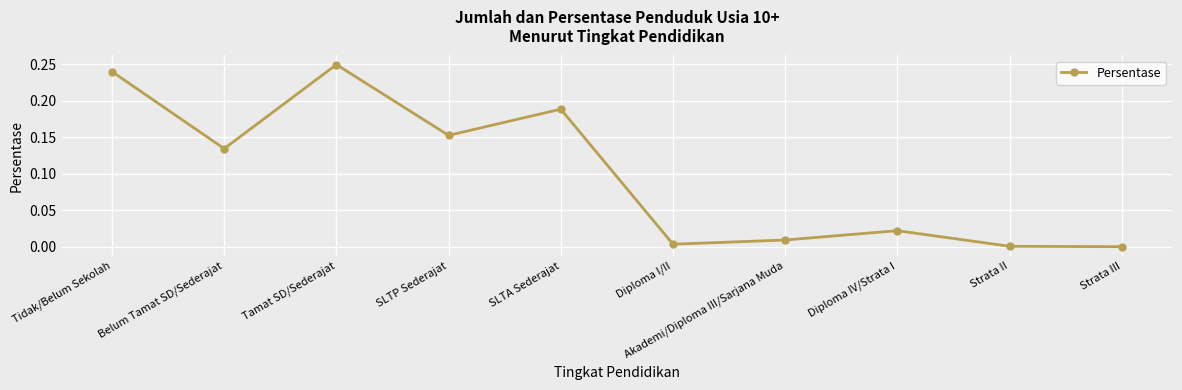

Which category has the highest value across all series?

Tamat SD/Sederajat